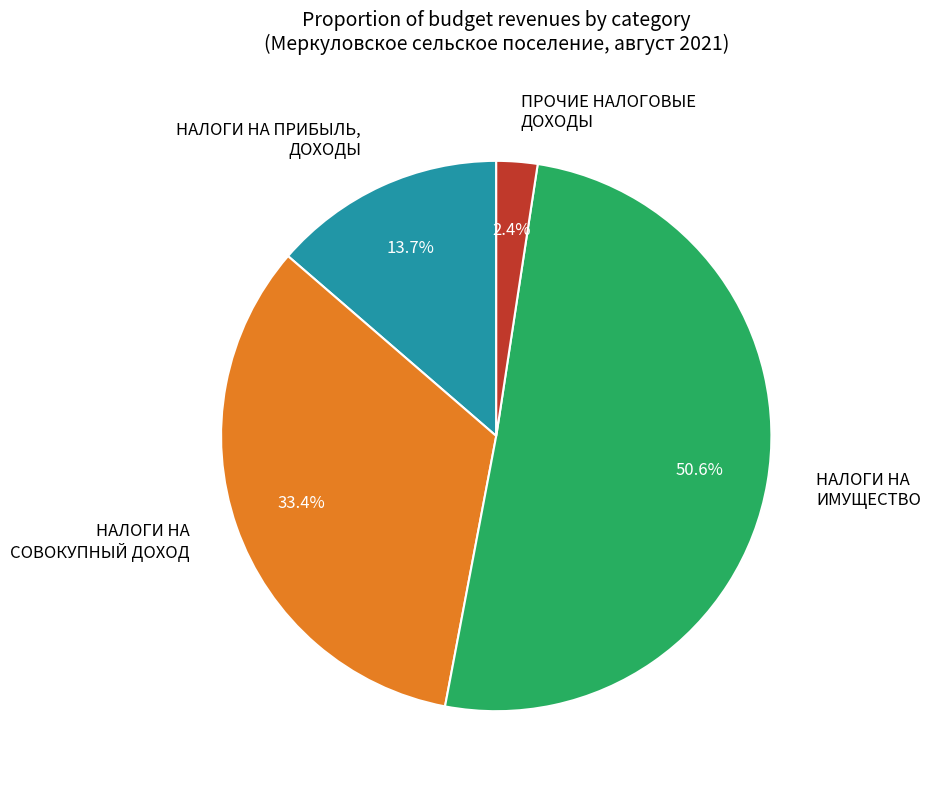

Do ПРОЧИЕ НАЛОГОВЫЕ ДОХОДЫ and НАЛОГИ НА СОВОКУПНЫЙ ДОХОД together represent more than half of the pie?

No